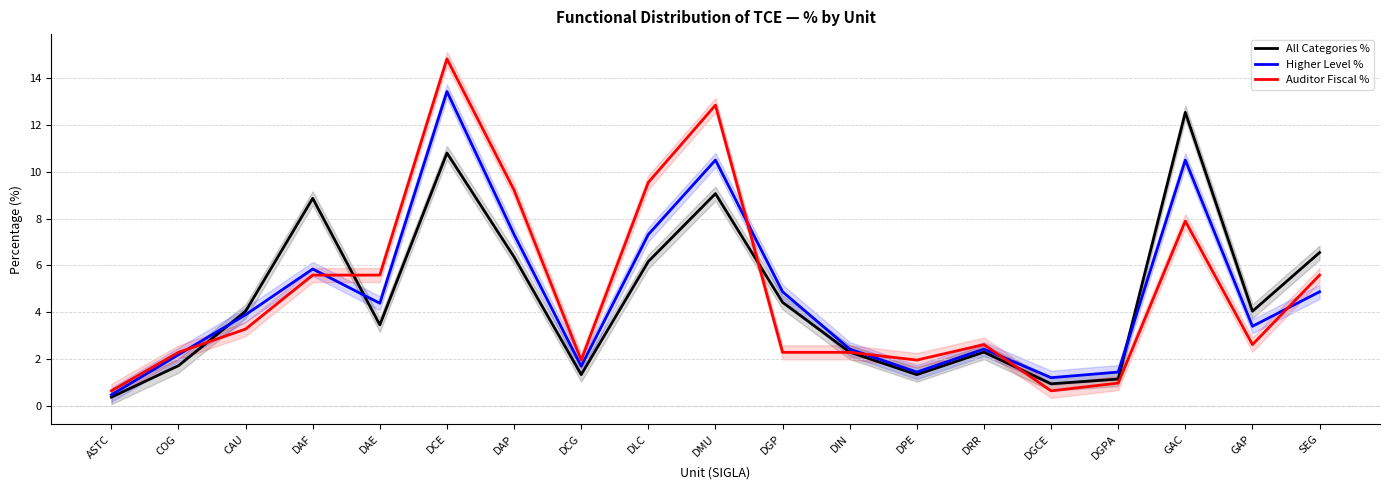

What is the sum of the Higher Level % values at SEG and DAF?

10.7